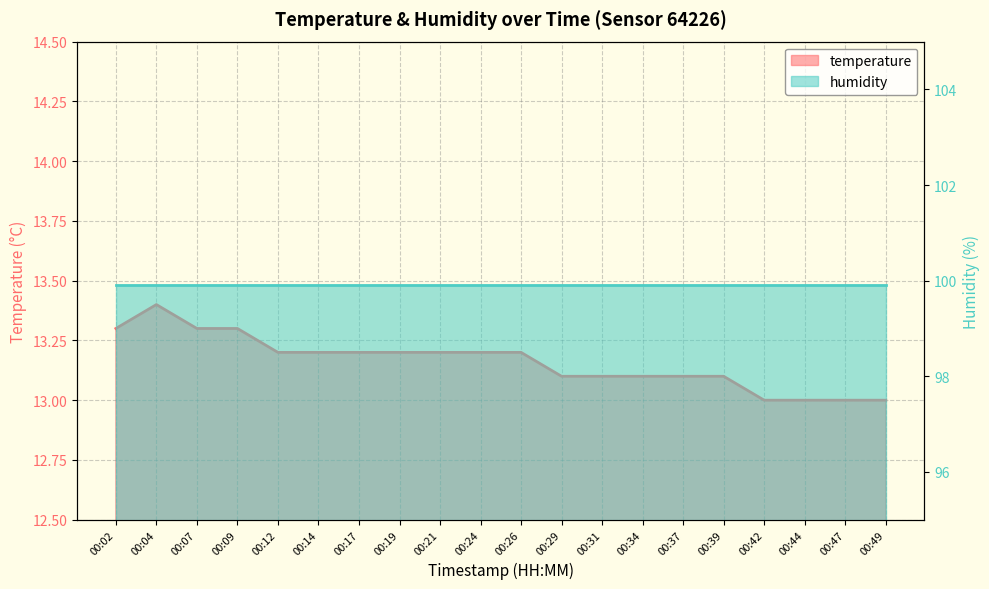

Reading right to left, list all the values displayed in this chart.

13.0	13.0	13.0	13.0	13.1	13.1	13.1	13.1	13.1	13.2	13.2	13.2	13.2	13.2	13.2	13.2	13.3	13.3	13.4	13.3